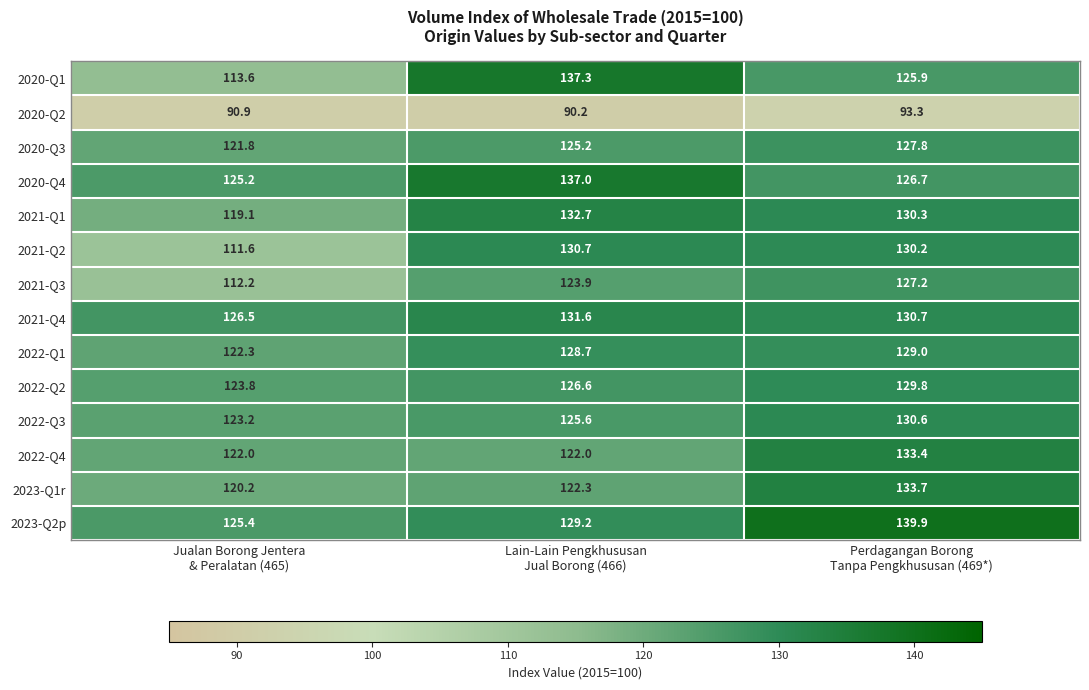

What is the highest value of the 2022-Q3 series?

130.6